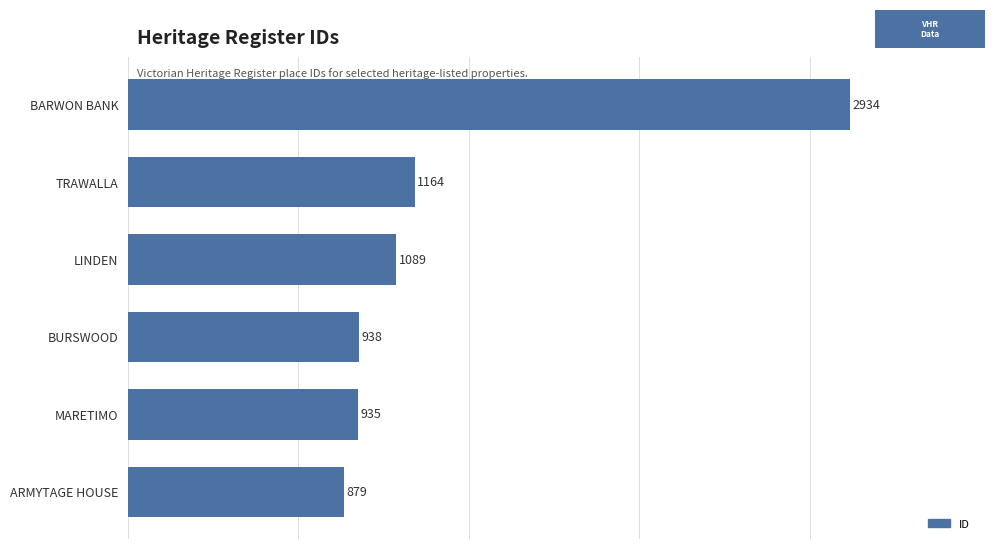

Is it true that the value at BURSWOOD is 938?

True